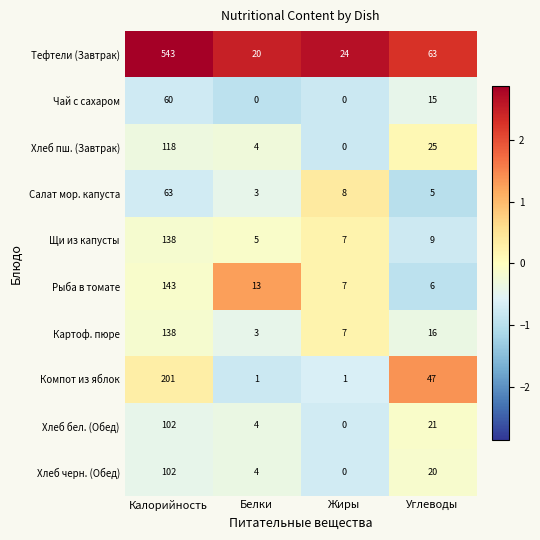

At how many categories does at least one series exceed 0?

4